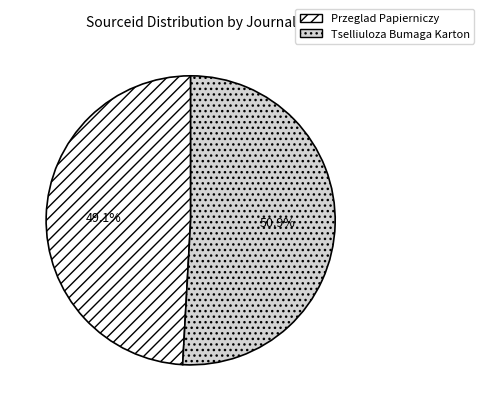

To the nearest percent, what percentage of the pie is Przeglad Papierniczy?

49%